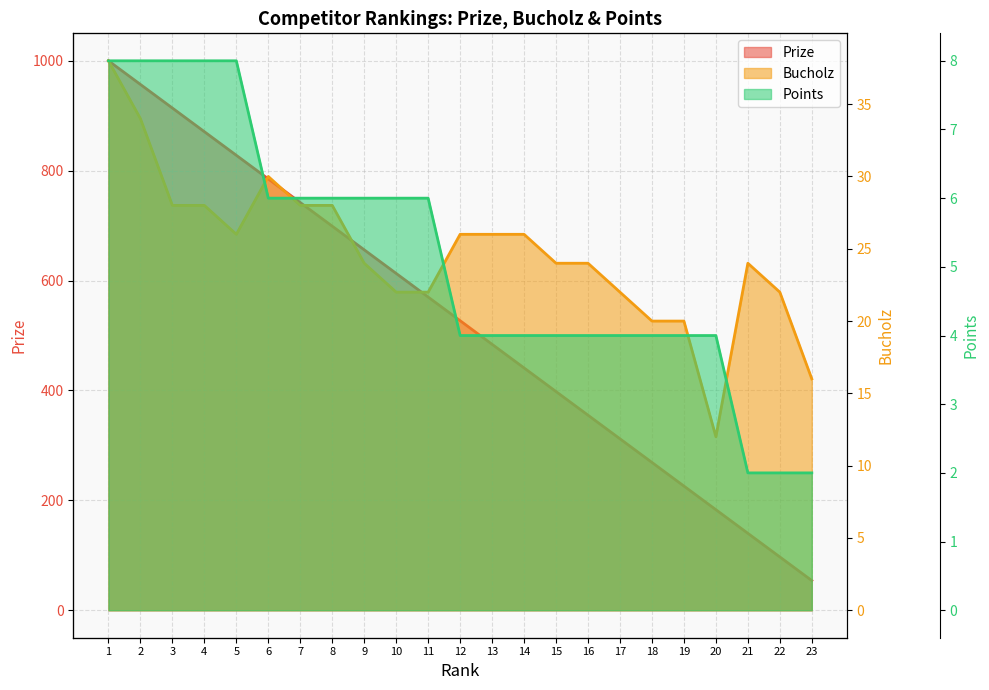

How many values in the Prize series are below 527?

11